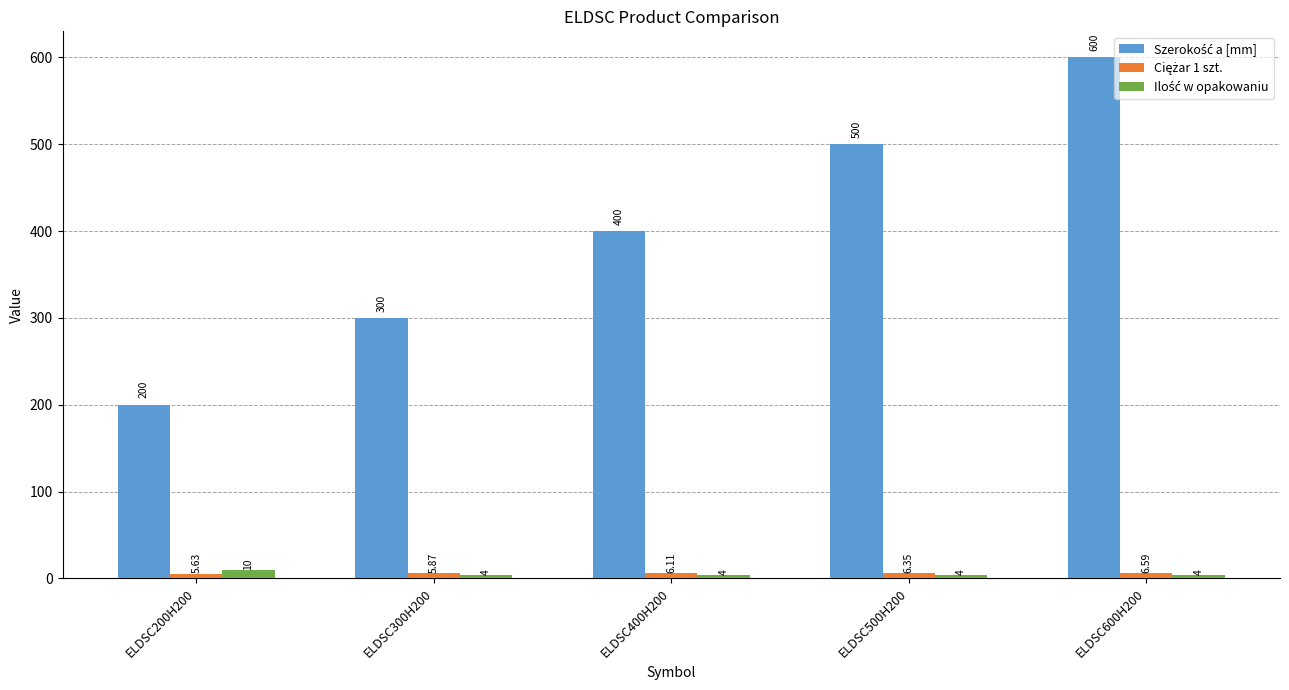

What is the label of the 3rd bar from the right?

ELDSC400H200